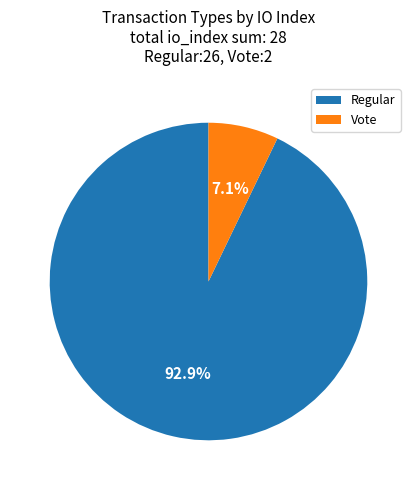

To the nearest percent, what is the difference between the largest and smallest slice percentages?

86%